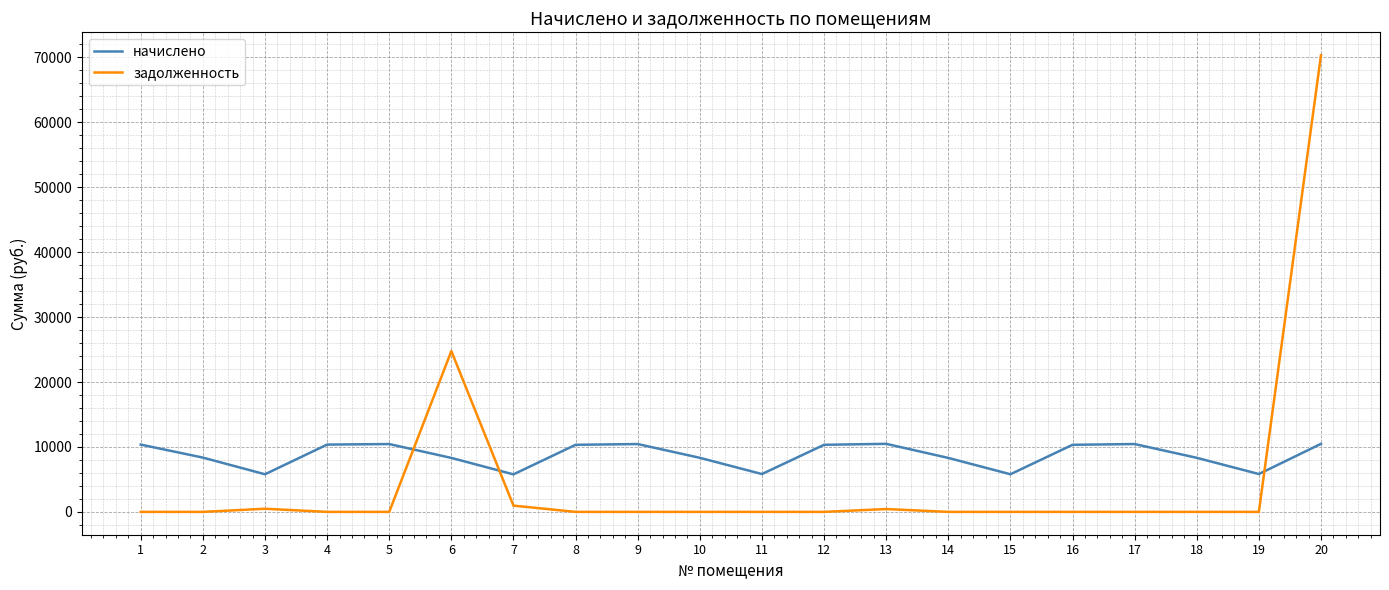

Rank the series at 1 from lowest to highest value.

задолженность, начислено